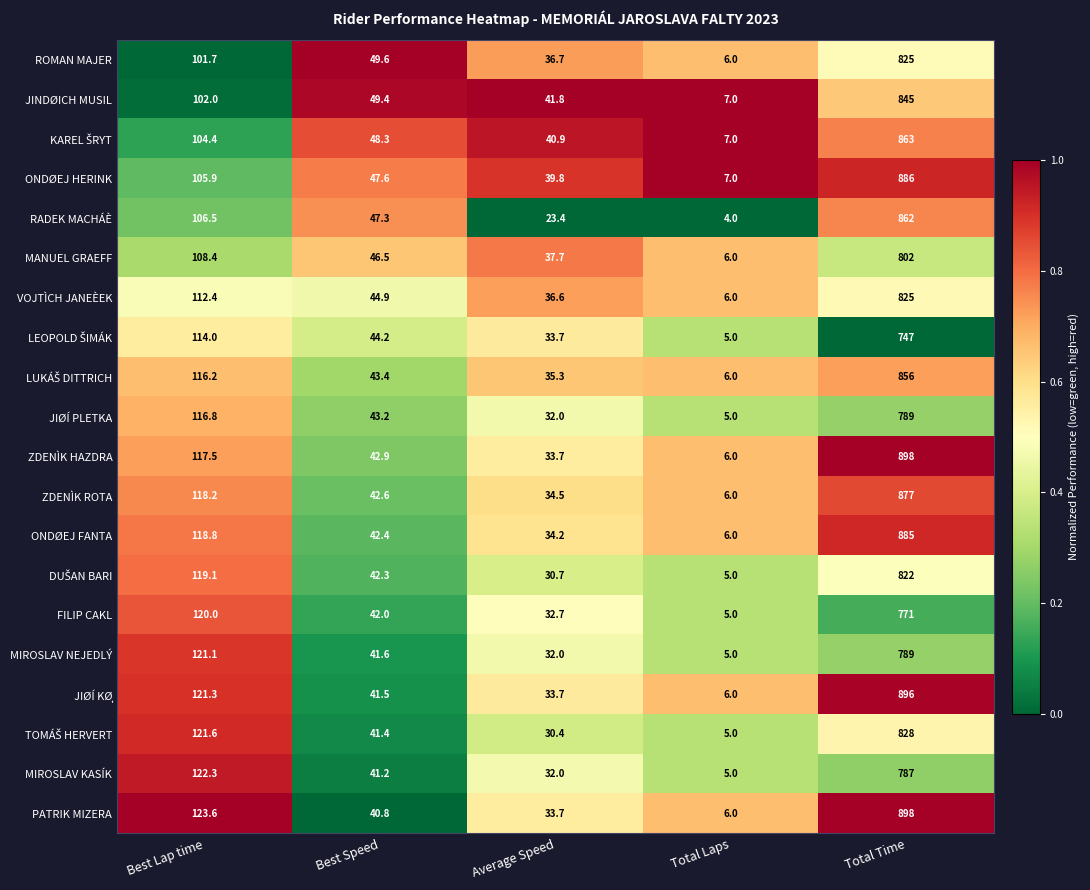

The value of ONDØEJ HERINK at Total Laps is 7.0. True or false?

True